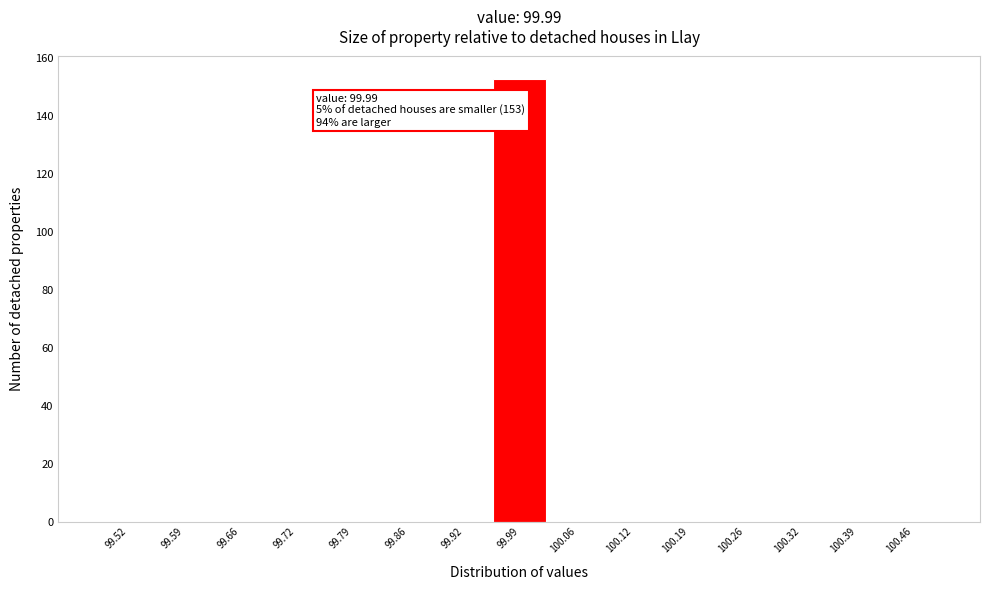

Which range on the x-axis has the tallest bar?

99.96 to 100.02